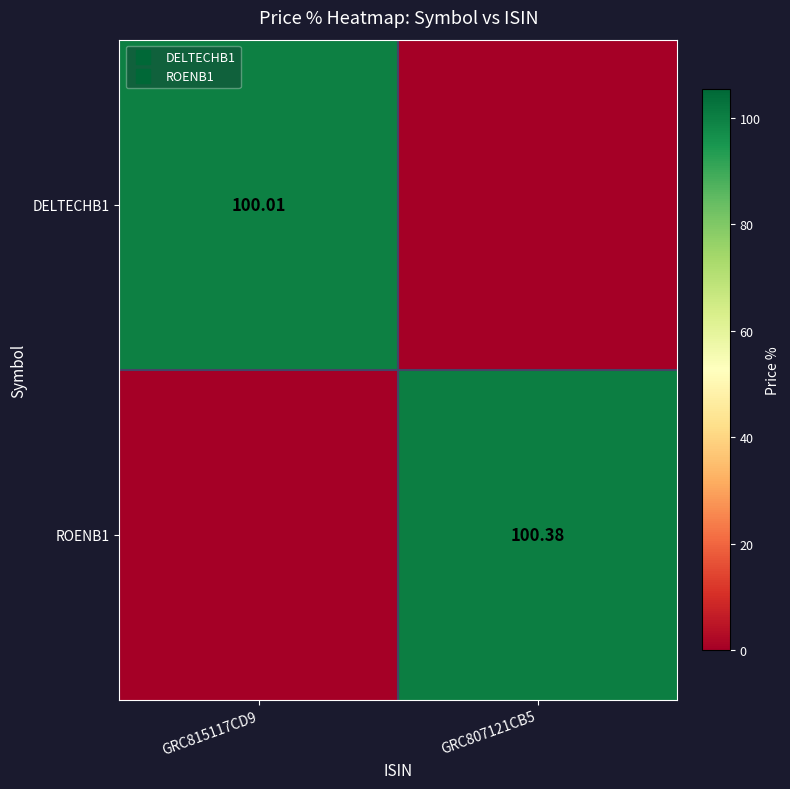

True or false: DELTECHB1 has a value of 0.0 at GRC807121CB5.

True